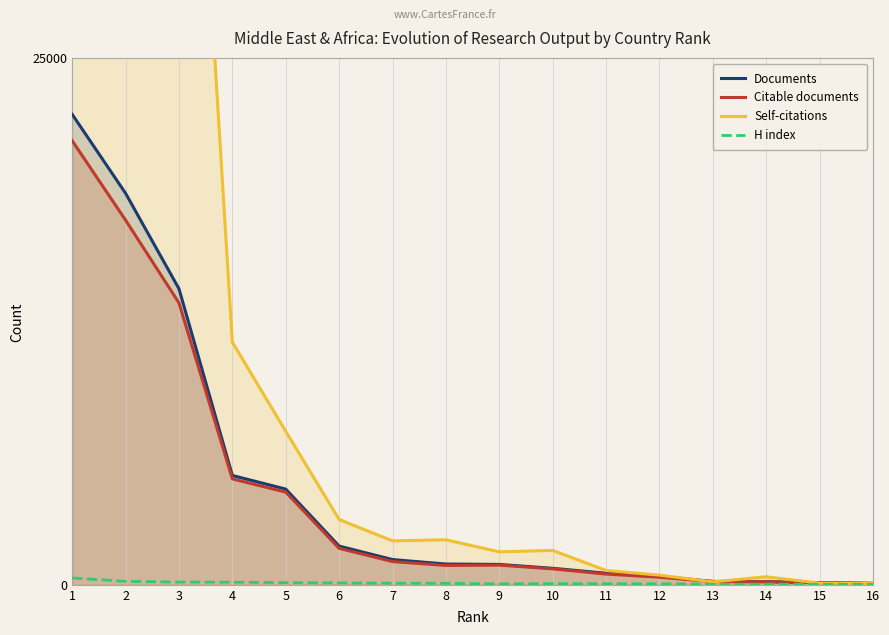

Which label corresponds to the largest value in the chart?

1